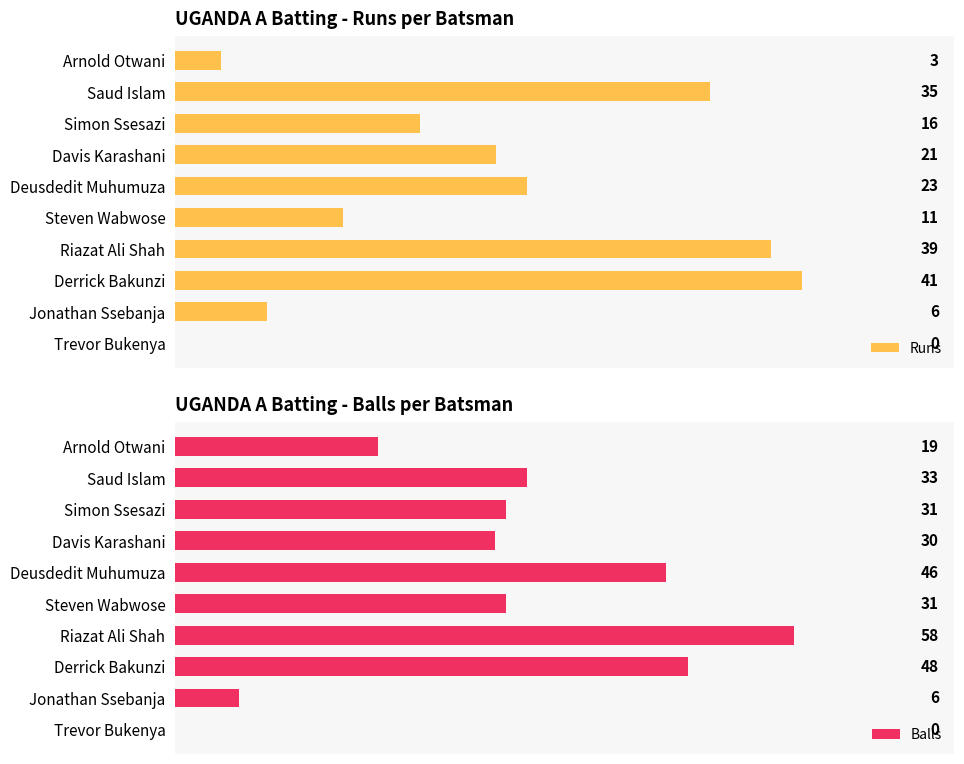

At which label is Balls closest to 29?

Davis Karashani